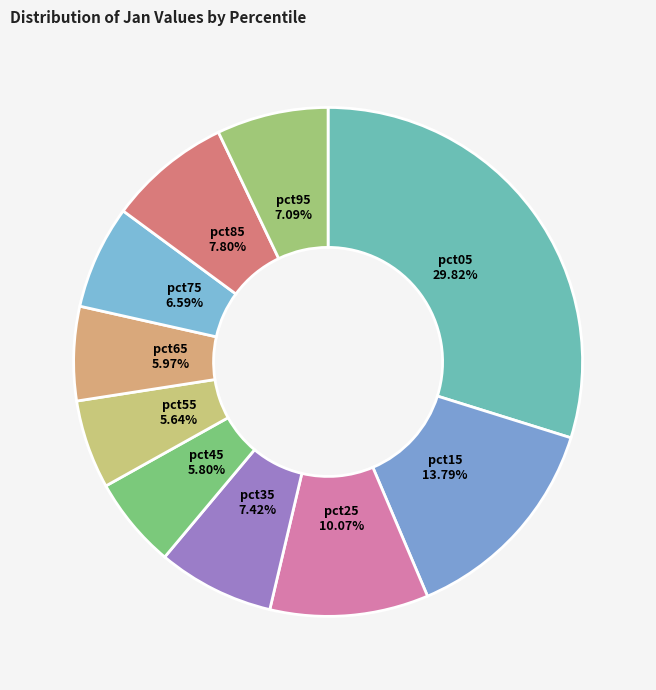

To the nearest percent, what is the average slice percentage?

10%